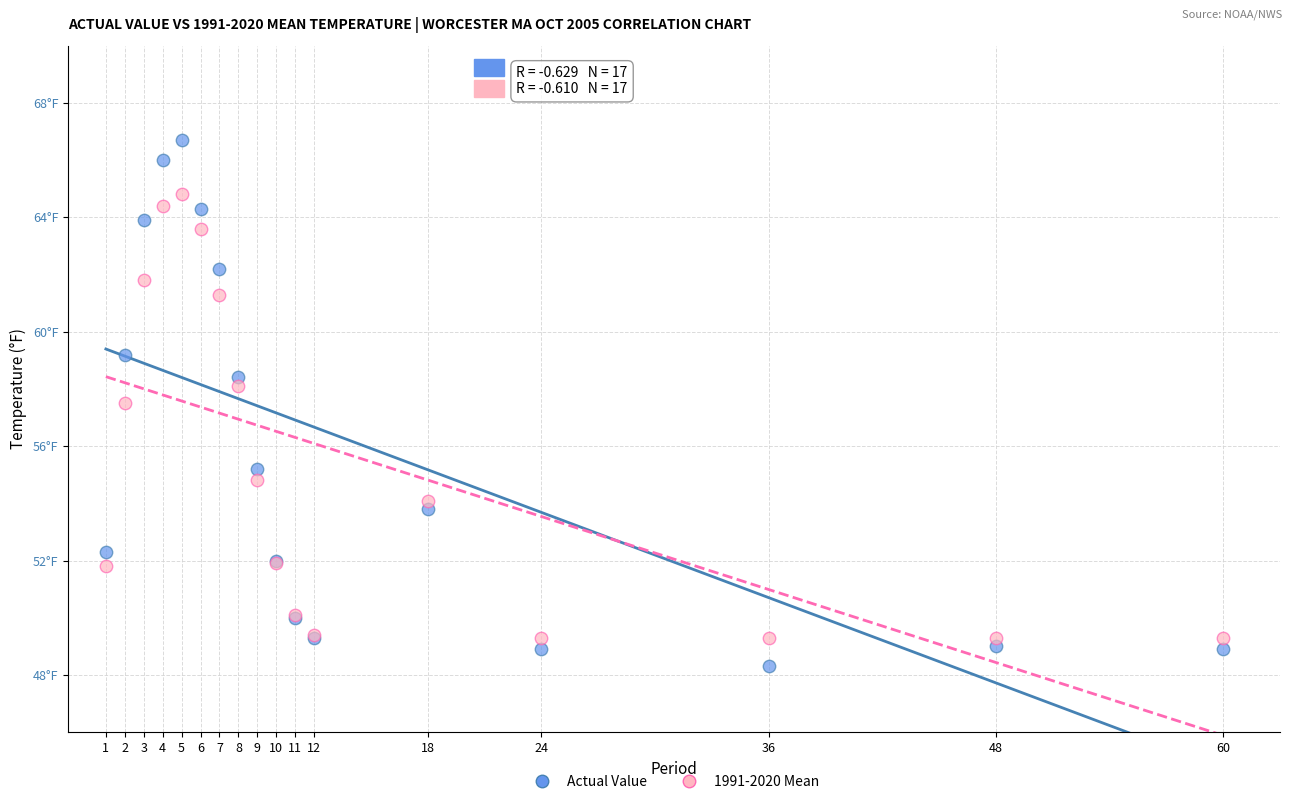

Which series reaches the maximum Y coordinate?

Actual Value